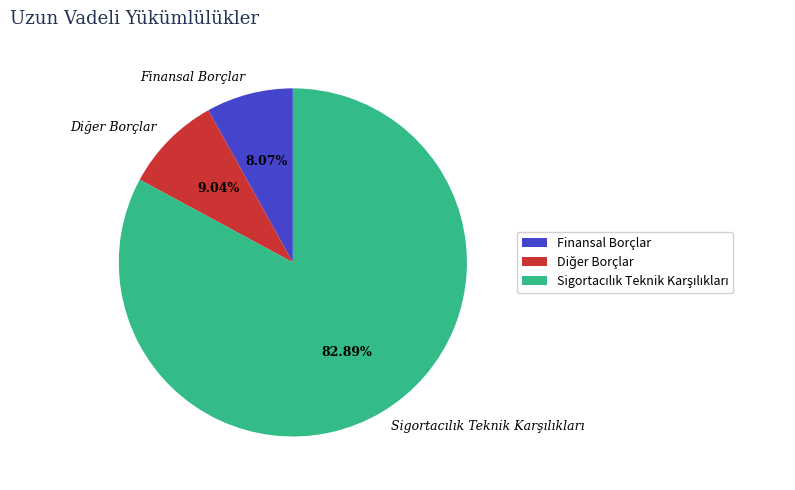

How many slices are in this pie chart?

3